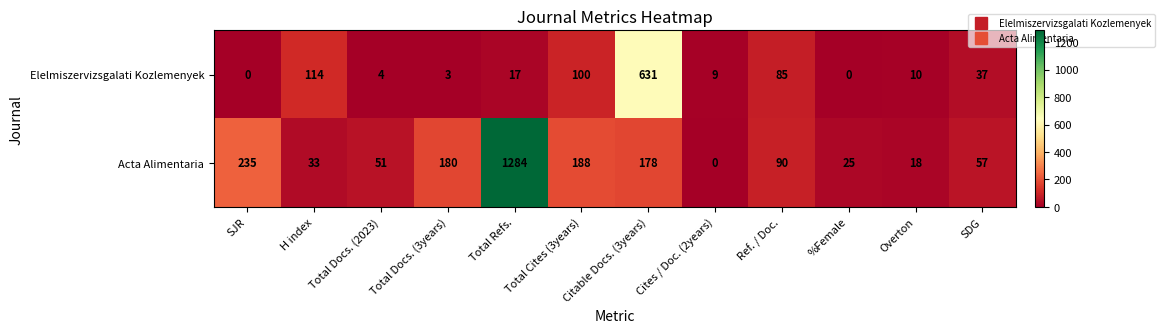

At Overton, list the series in order from largest to smallest.

Acta Alimentaria, Elelmiszervizsgalati Kozlemenyek